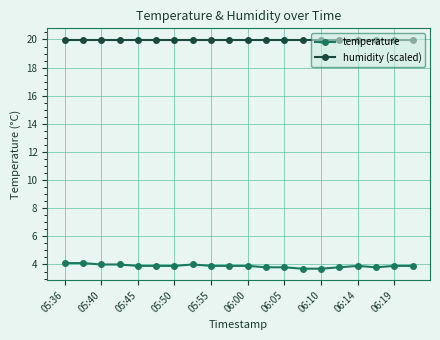

Rank the series by their average value, from lowest to highest.

temperature, humidity (scaled)